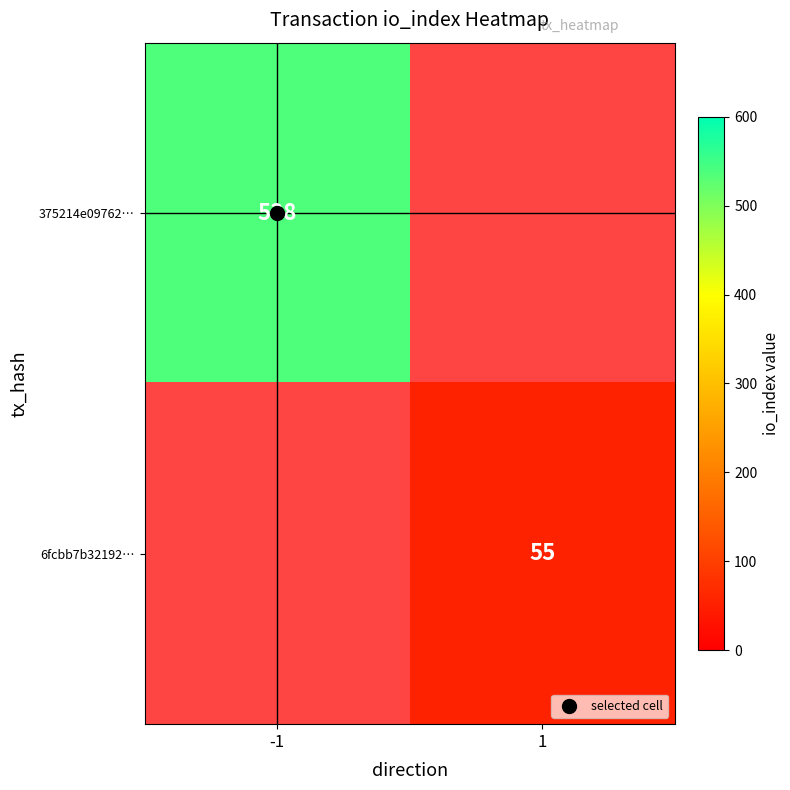

List the labels in order of 375214e09762… value, smallest first.

-1, 1